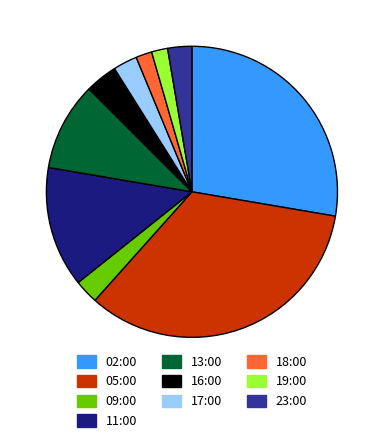

Does 19:00 represent more than half of the total?

No